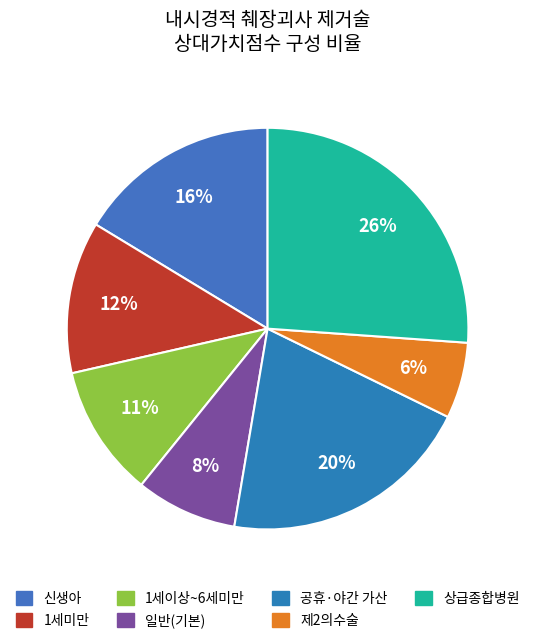

Count the number of slices in the pie.

7